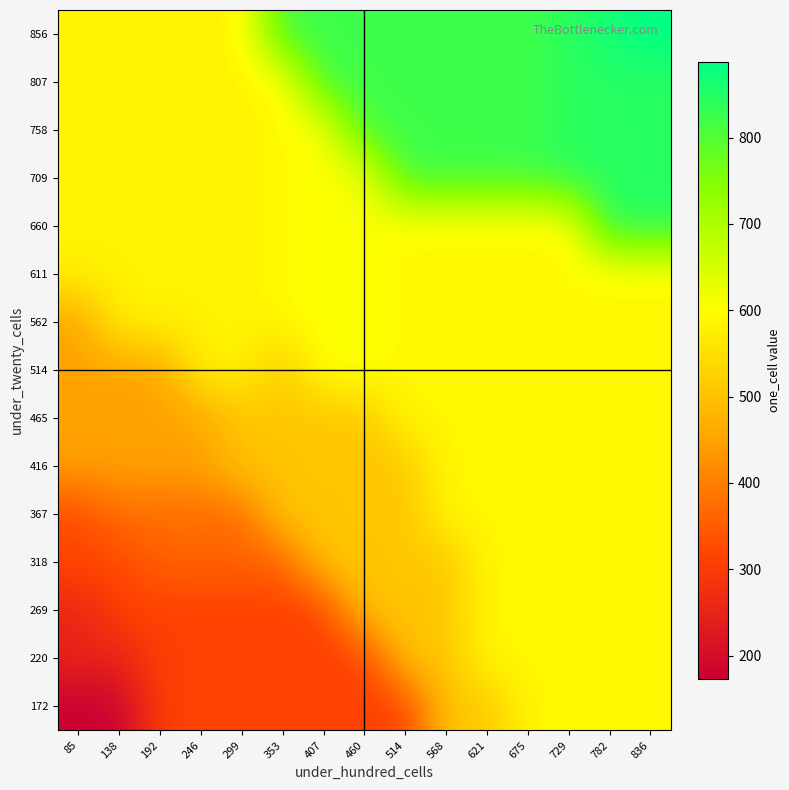

What is the difference between the highest and lowest values at 353?

510.5